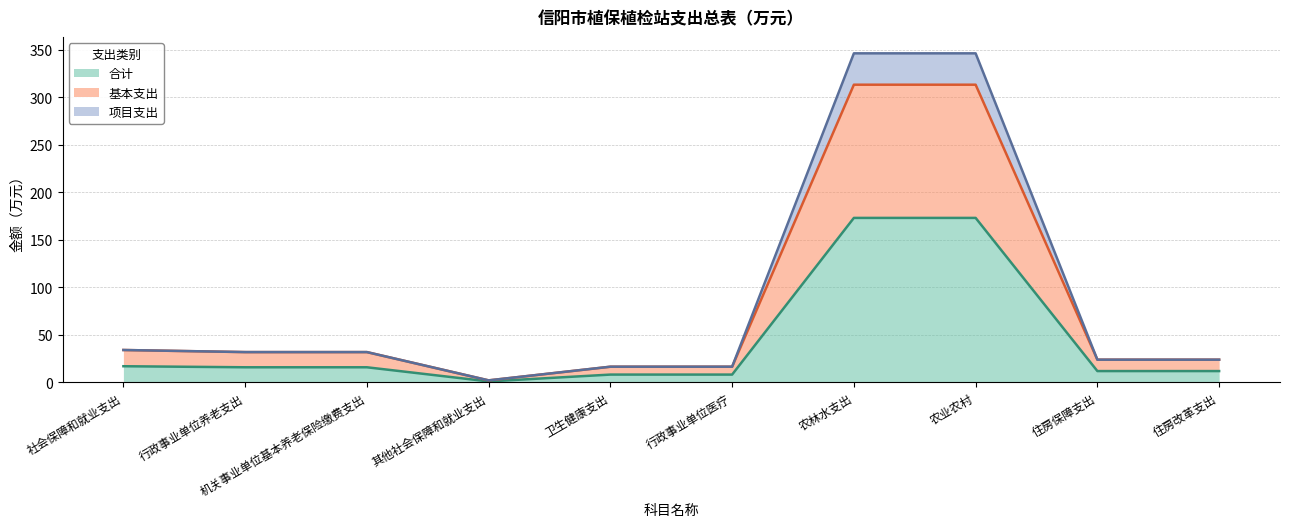

Reading left to right, extract all data points from this chart.

合计: 社会保障和就业支出=17.1	行政事业单位养老支出=16.0	机关事业单位基本养老保险缴费支出=16.0	其他社会保障和就业支出=1.1	卫生健康支出=8.3	行政事业单位医疗=8.3	农林水支出=173.2	农业农村=173.2	住房保障支出=12.0	住房改革支出=12.0
基本支出: 社会保障和就业支出=34.2	行政事业单位养老支出=32.0	机关事业单位基本养老保险缴费支出=32.0	其他社会保障和就业支出=2.2	卫生健康支出=16.6	行政事业单位医疗=16.6	农林水支出=313.3	农业农村=313.3	住房保障支出=24.0	住房改革支出=24.0
项目支出: 社会保障和就业支出=34.2	行政事业单位养老支出=32.0	机关事业单位基本养老保险缴费支出=32.0	其他社会保障和就业支出=2.2	卫生健康支出=16.6	行政事业单位医疗=16.6	农林水支出=346.3	农业农村=346.3	住房保障支出=24.0	住房改革支出=24.0